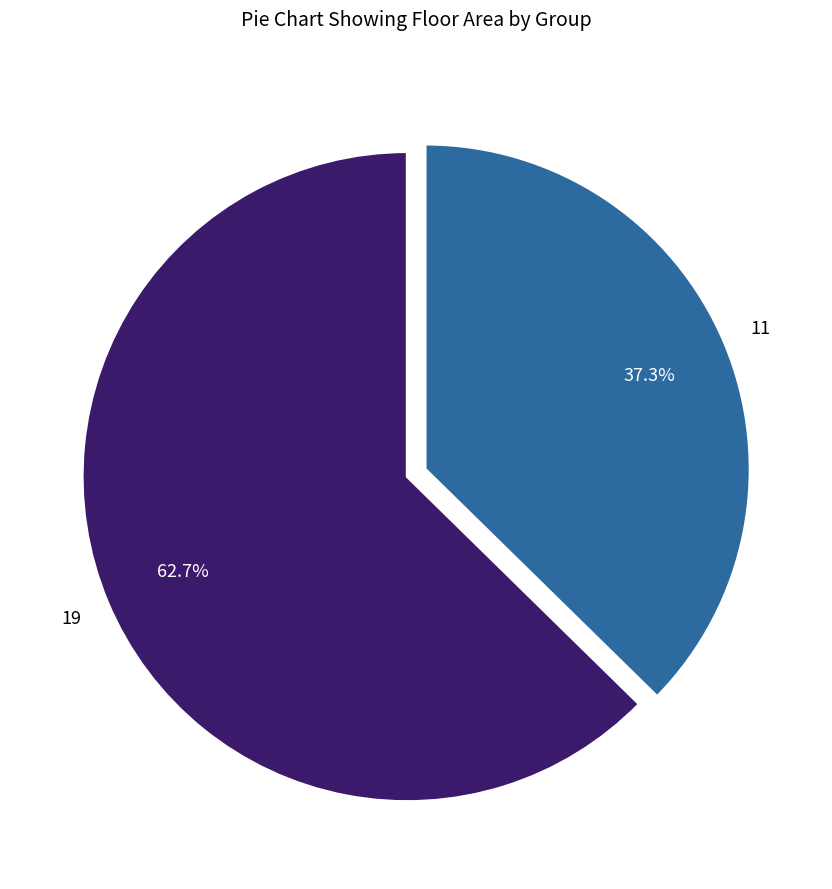

How many slices are in this pie chart?

2